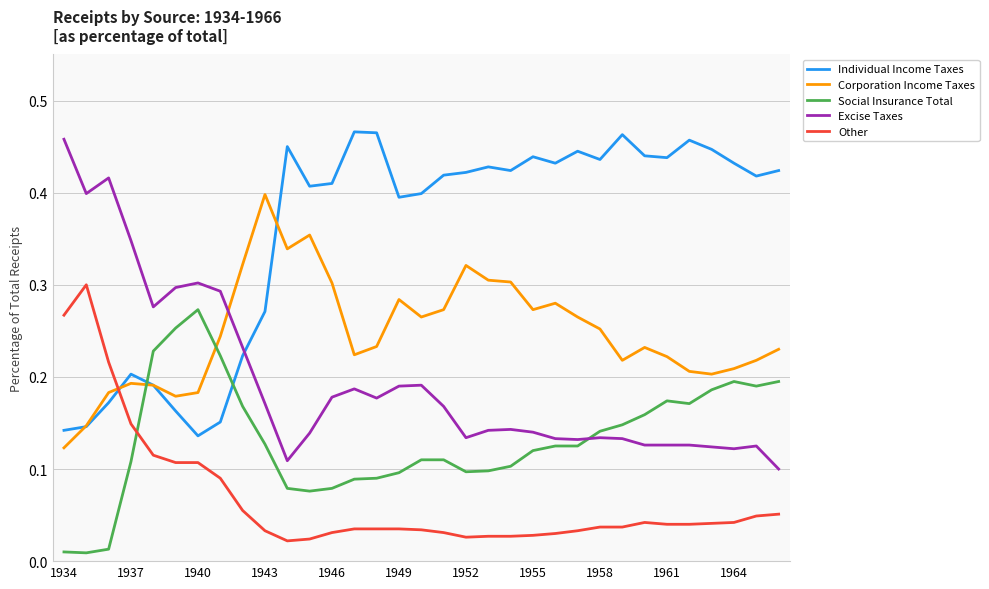

Which series has the largest range (max minus min)?

Excise Taxes